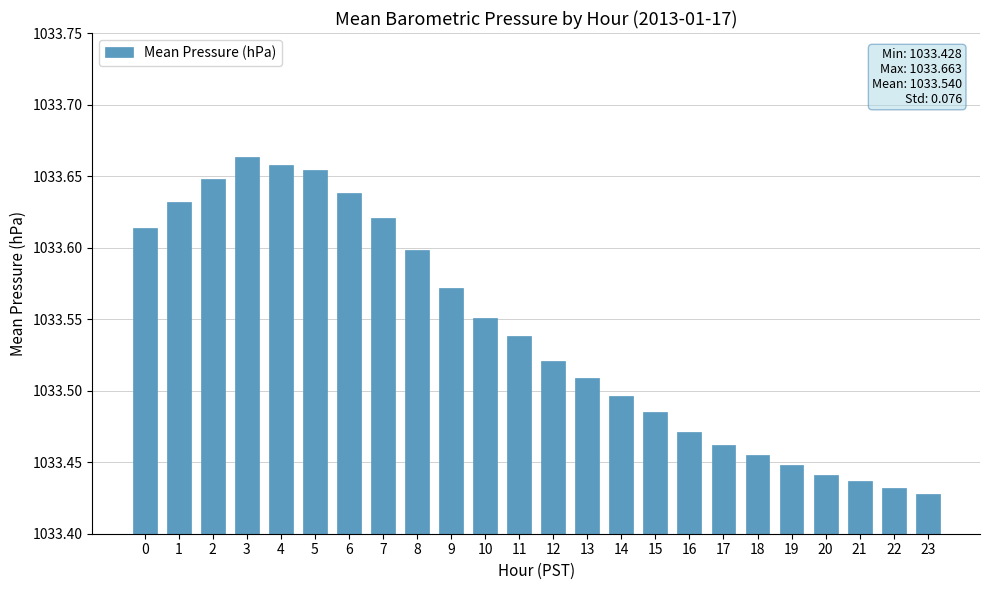

The chart shows a value of 1359.2 at 4. True or false?

False